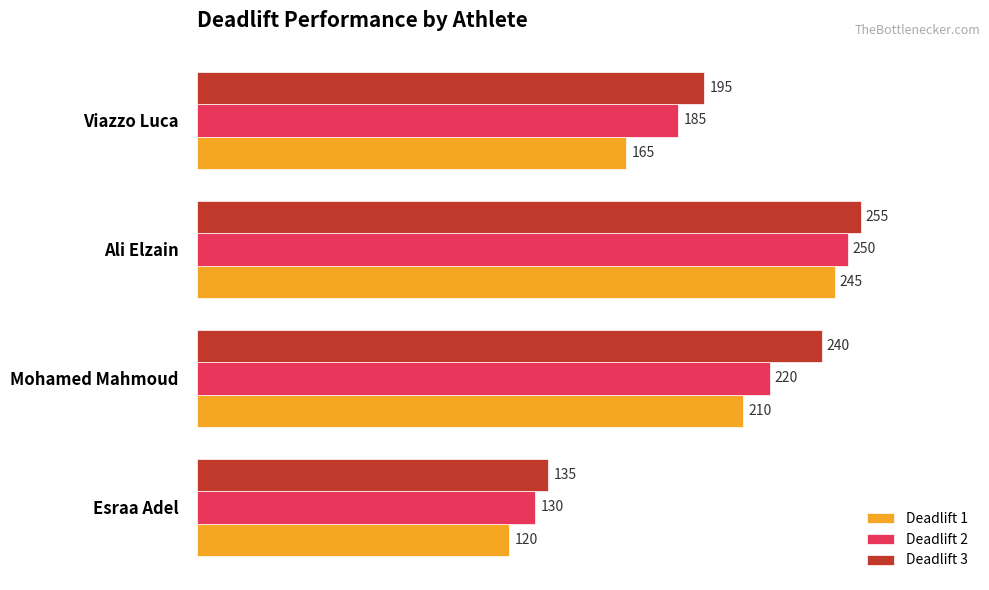

Rank the series by their maximum value, from lowest to highest.

Deadlift 1, Deadlift 2, Deadlift 3